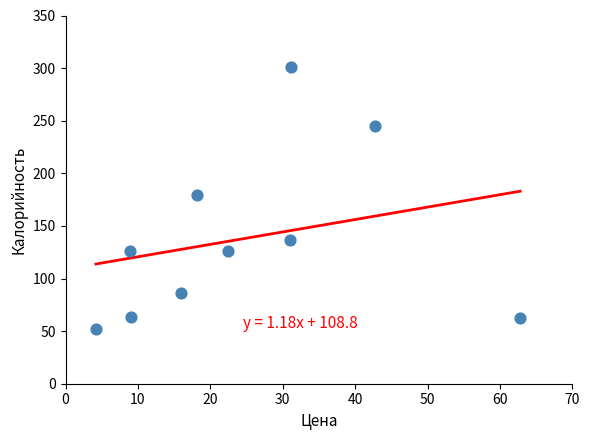

What is the average X value?

24.6